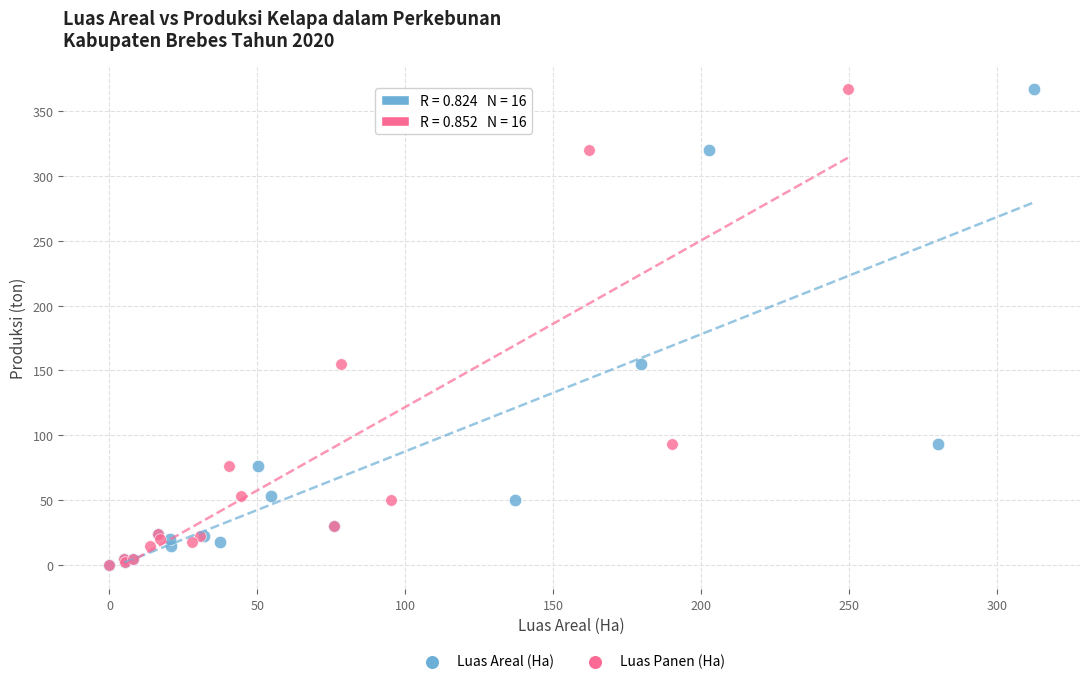

What are all the series names shown in the legend?

Luas Areal (Ha), Luas Panen (Ha)